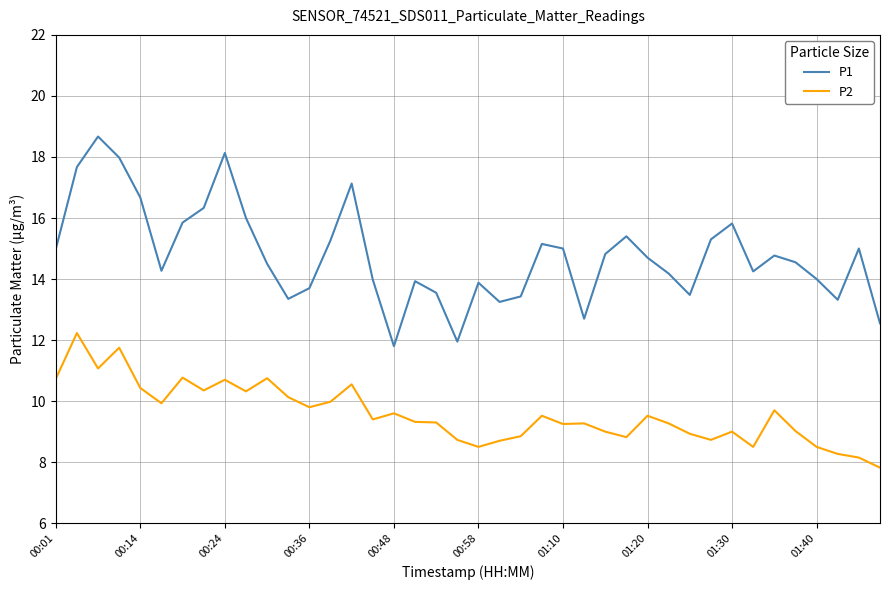

What is the highest value of the P1 series?

18.7